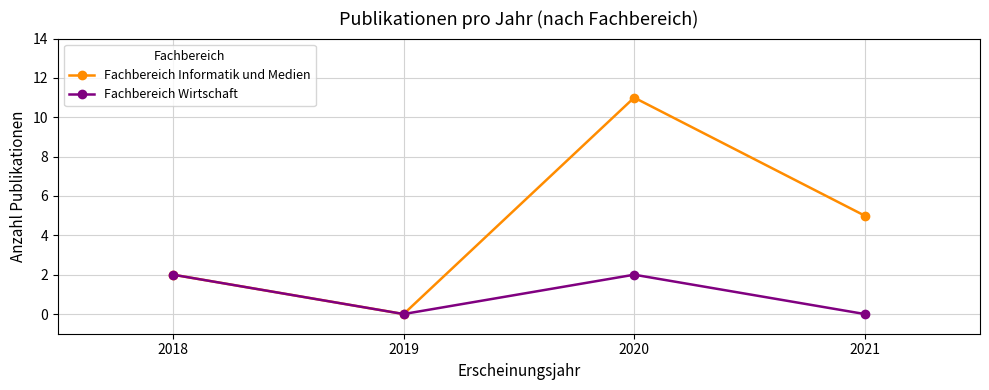

The value of Fachbereich Wirtschaft at 2020 is 2. True or false?

True